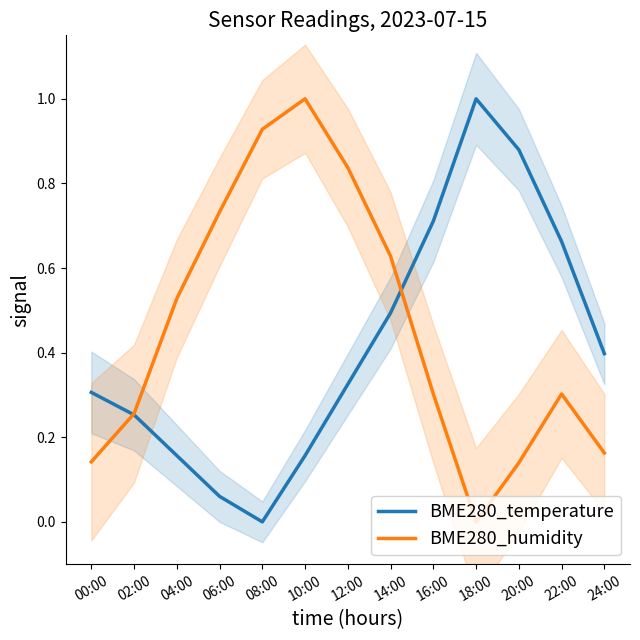

How many positive values does the BME280_humidity series have?

12